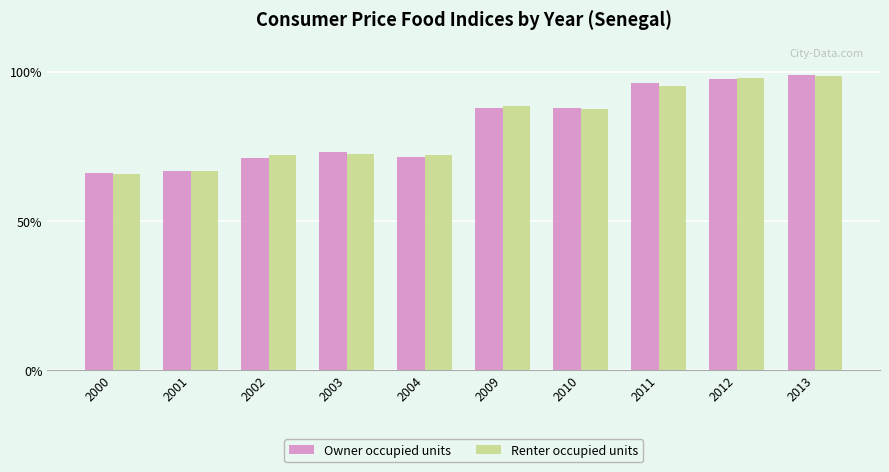

What is the sum of all Owner occupied units values?

816.0